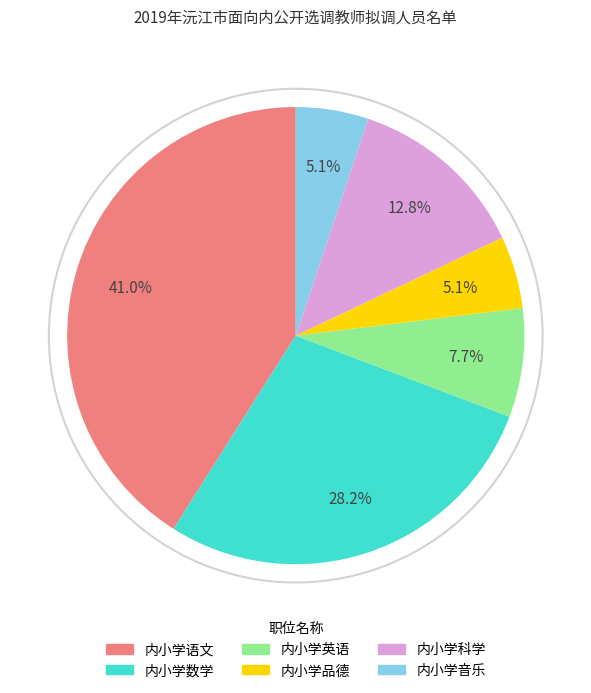

Which has a higher value, 内小学科学 or 内小学品德?

内小学科学